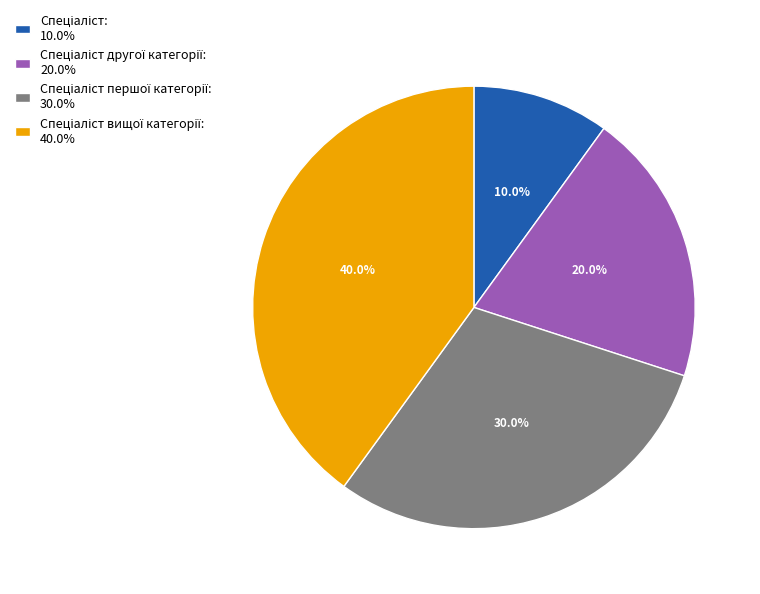

Does any single category account for the majority?

No